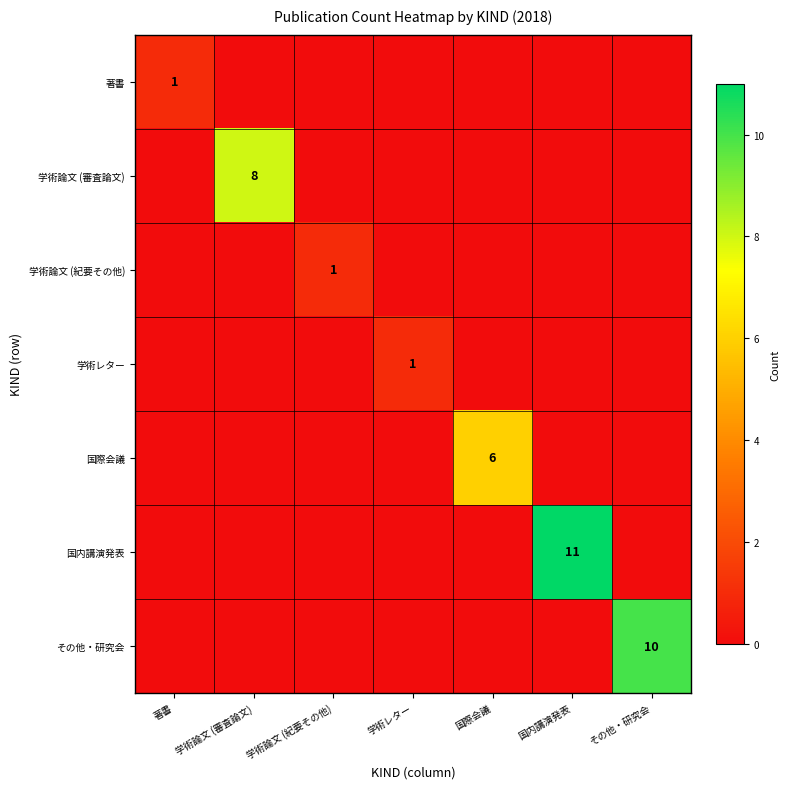

Which category has the highest value in the 国内講演発表 series?

国内講演発表